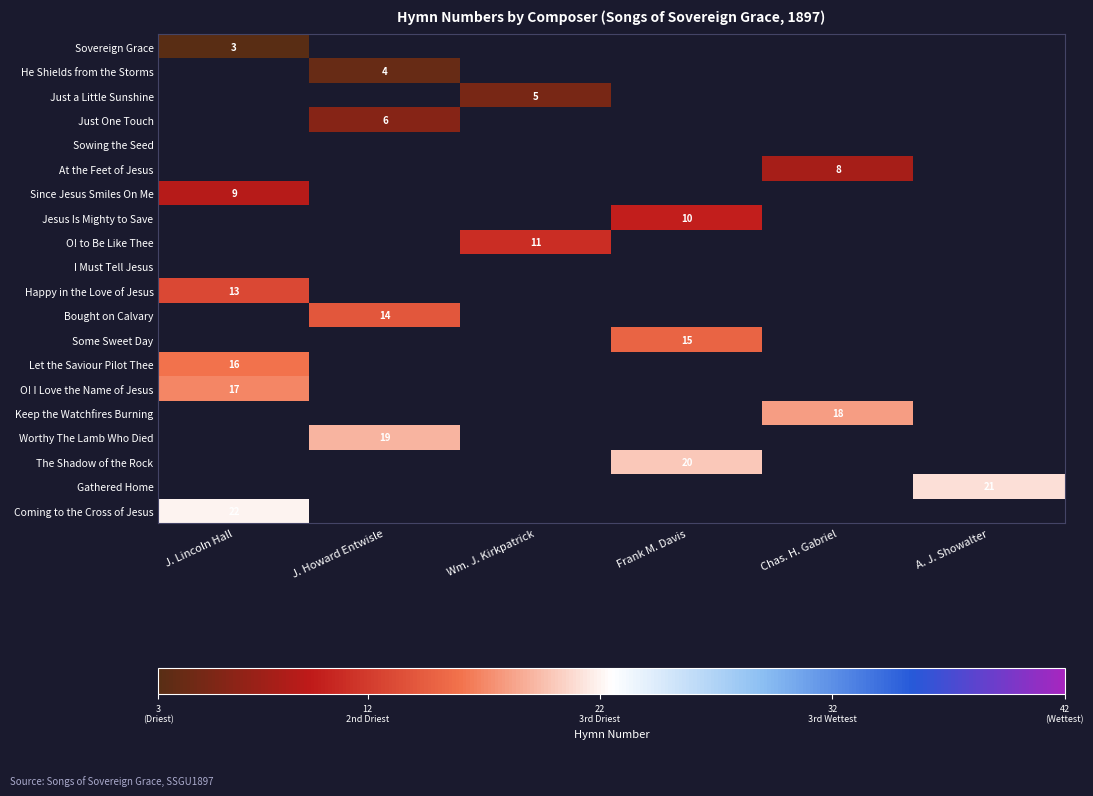

Which has a higher value, Frank M. Davis or A. J. Showalter?

A. J. Showalter